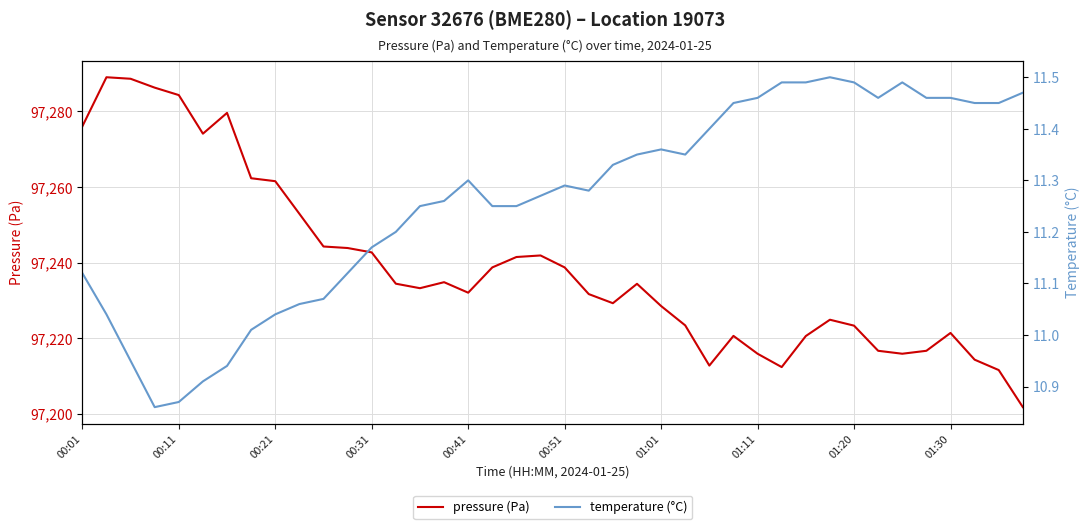

True or false: temperature (°C) and pressure (Pa) cross at least once.

False